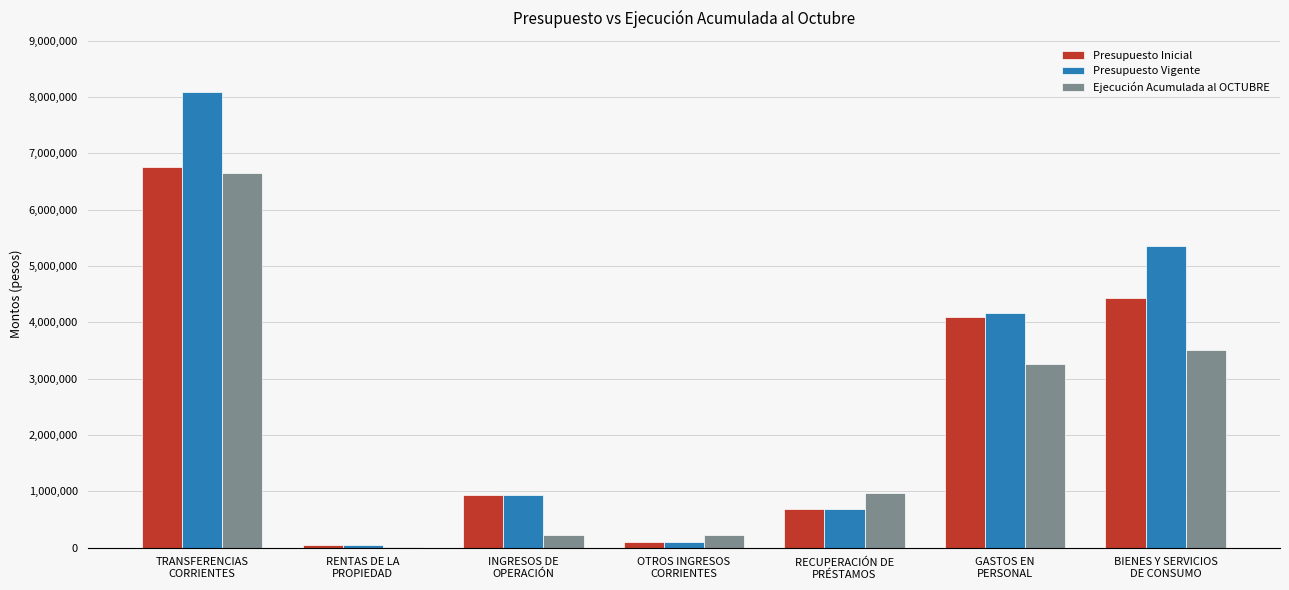

What is the total value across all series at RENTAS DE LA
PROPIEDAD?

107810